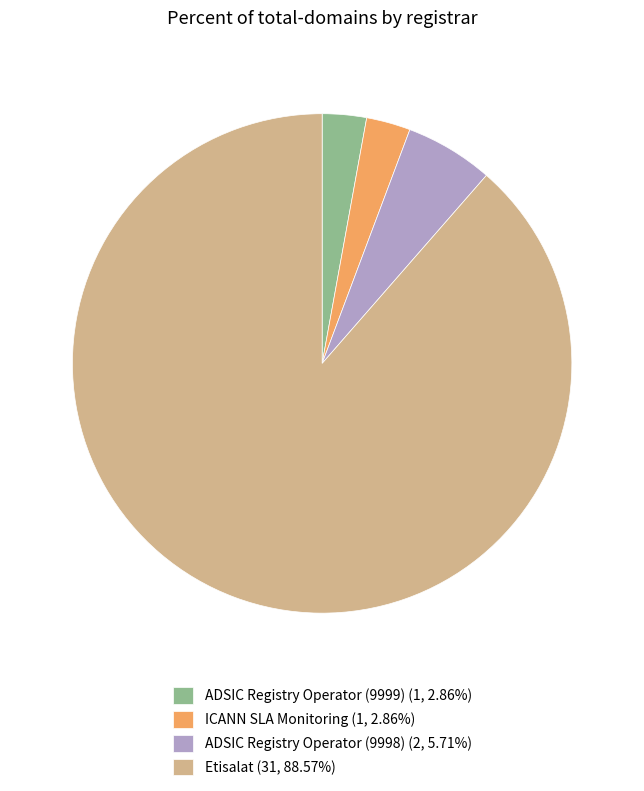

The ADSIC Registry Operator (9998) slice represents 6% of the pie. True or false?

True